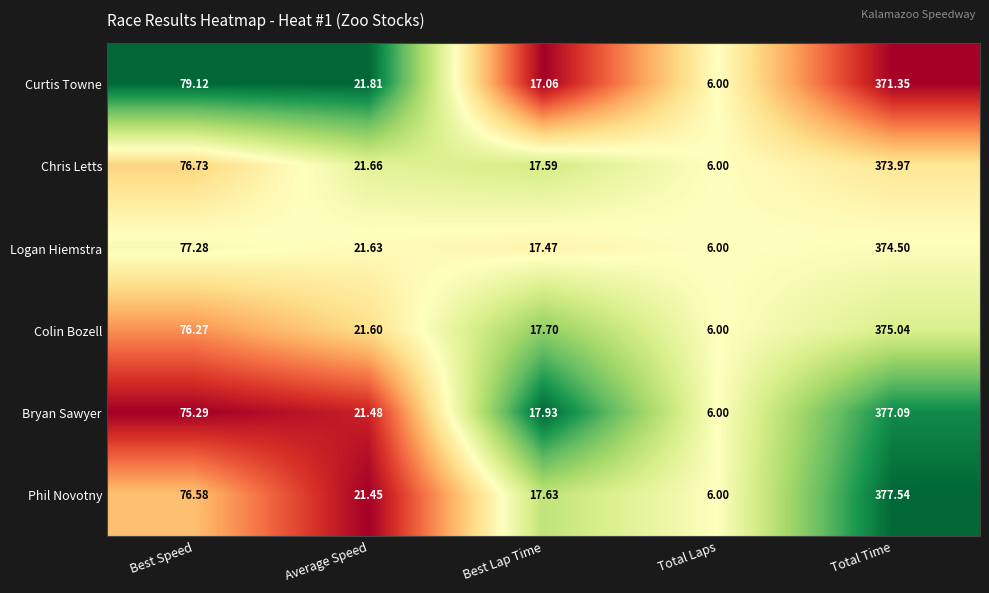

Which series has the largest range (max minus min)?

Phil Novotny